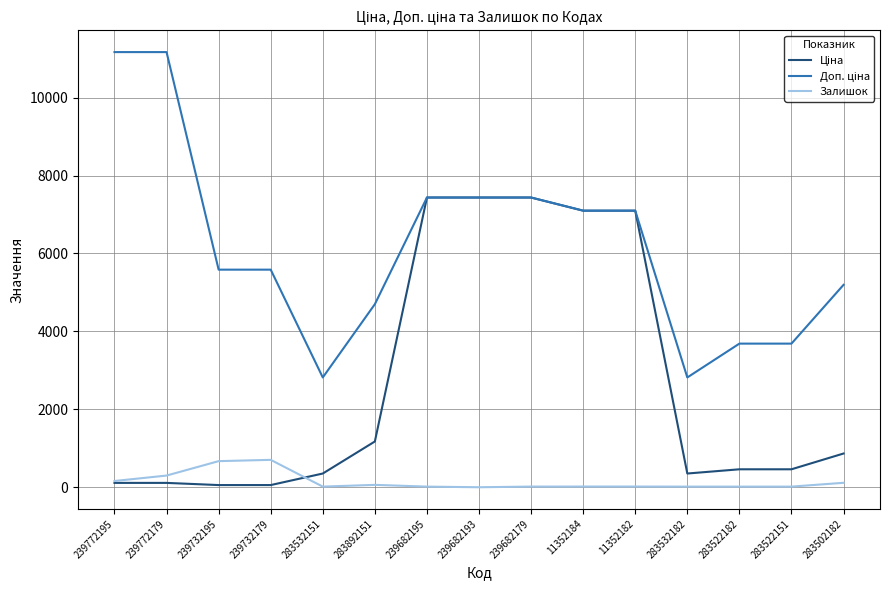

What is the maximum value shown in the chart?

11169.0